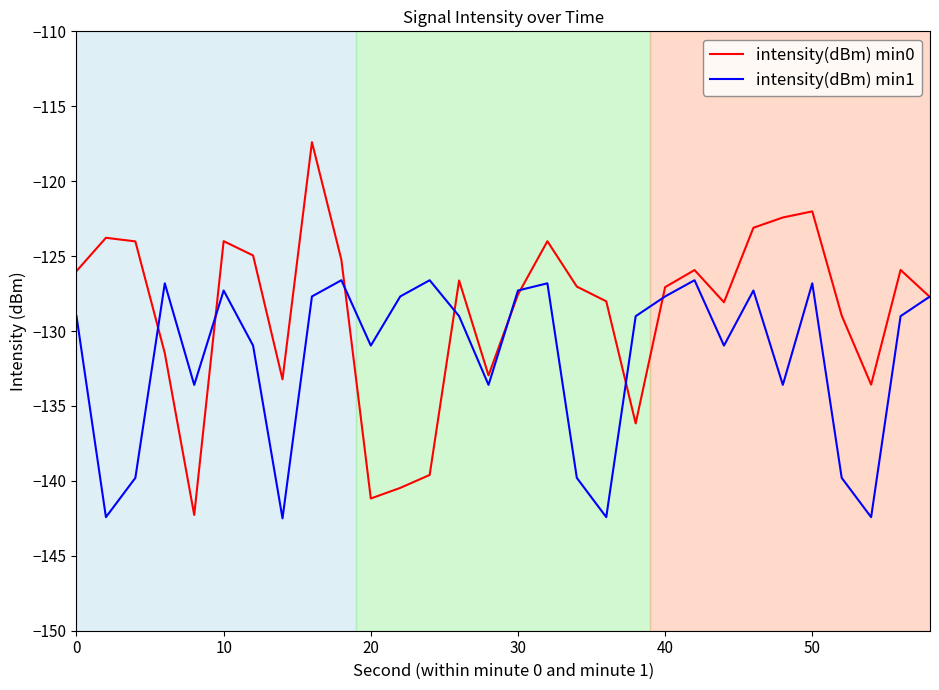

What is the maximum value shown in the chart?

-117.4